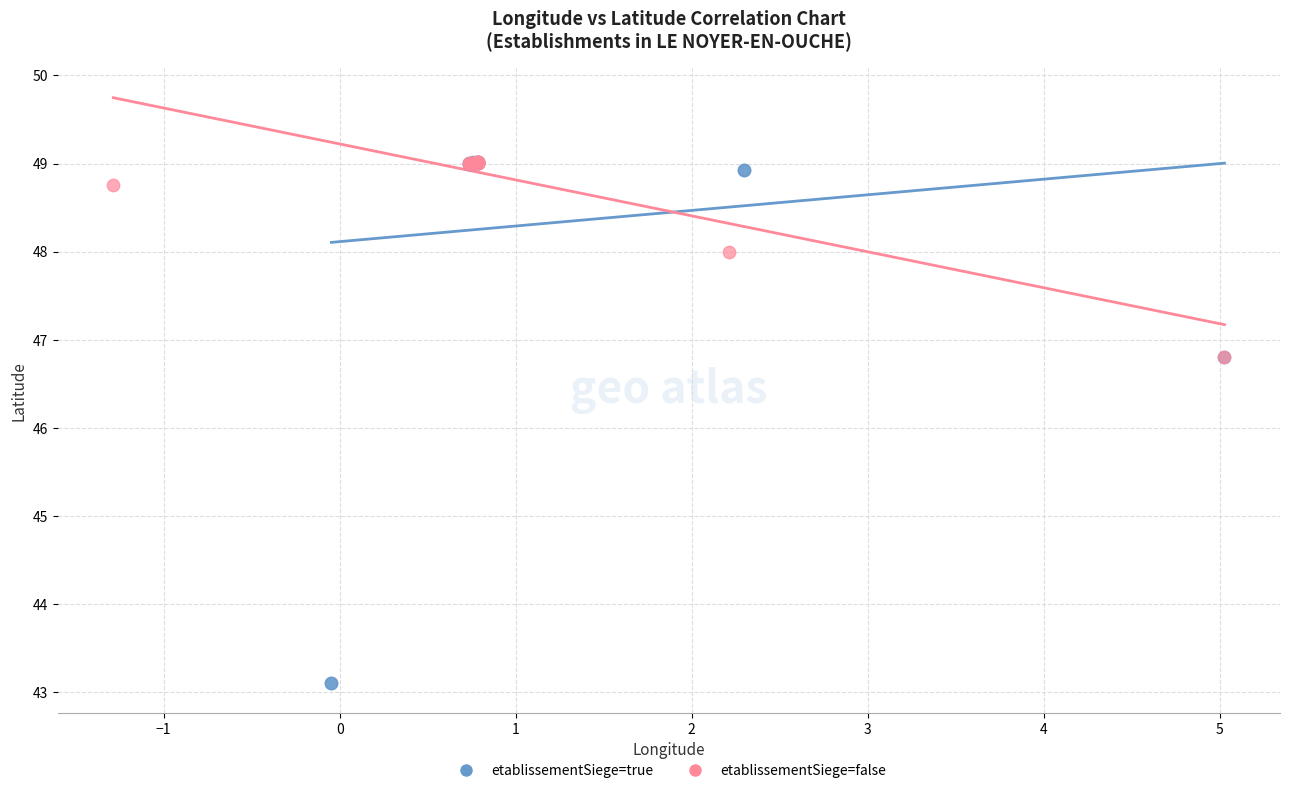

Which series has the largest Y range (max minus min)?

etablissementSiege=true